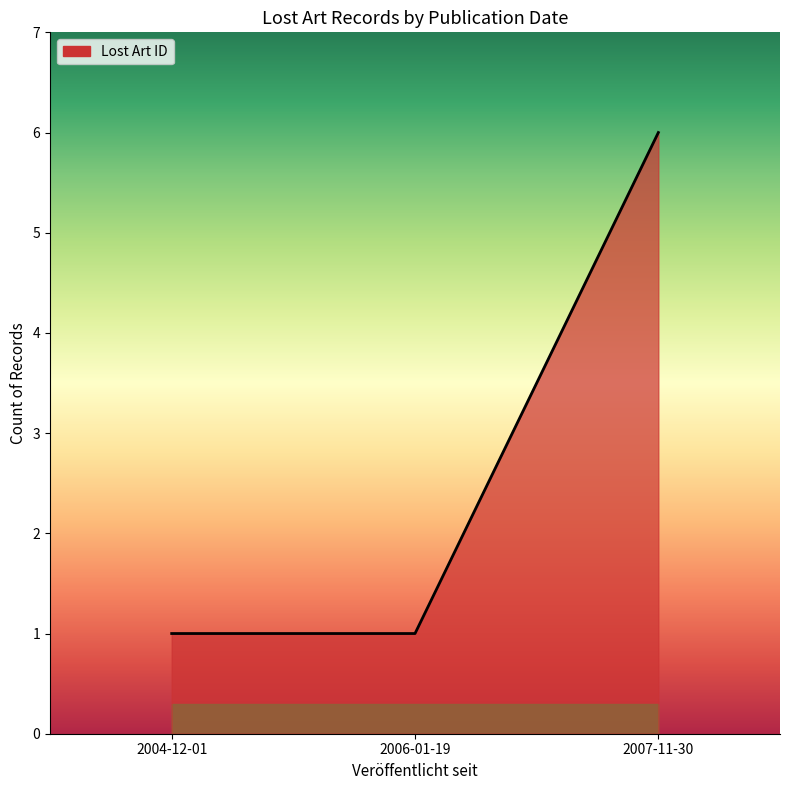

What is the difference between the maximum and second lowest values?

5